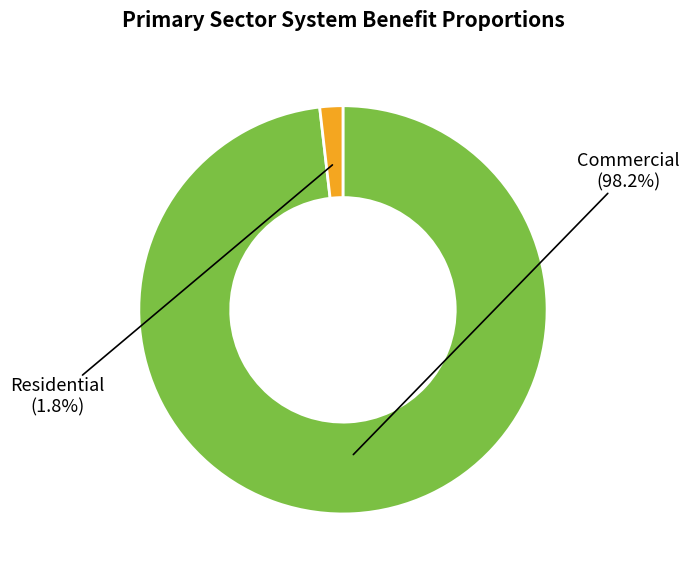

Count the number of slices in the pie.

2